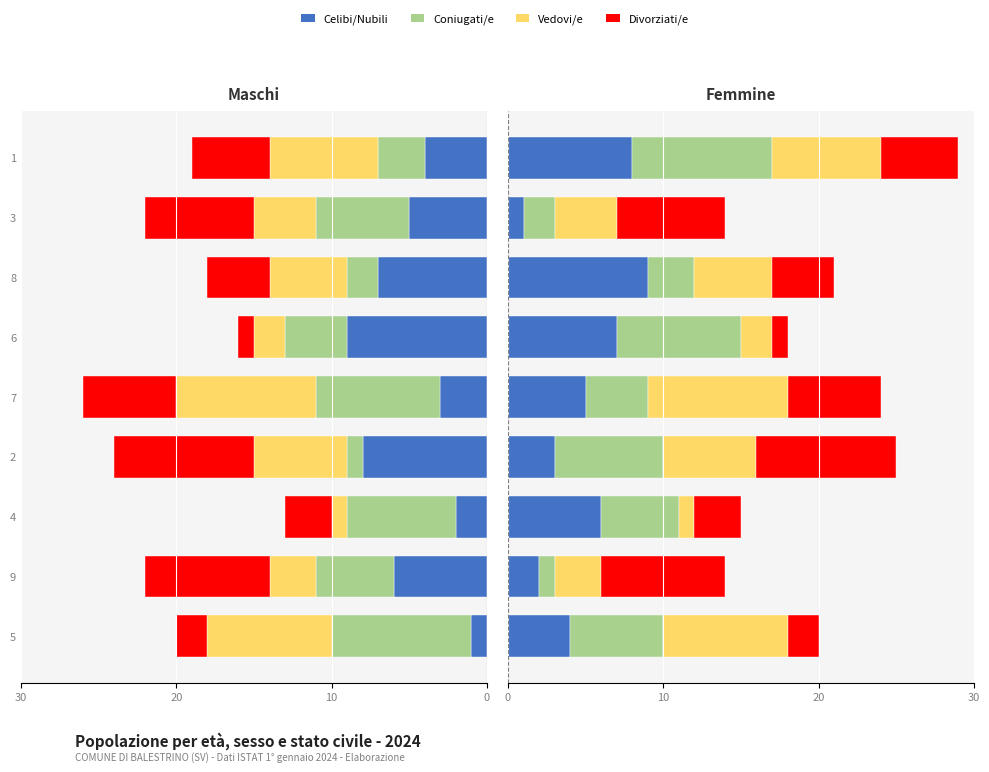

How many data points in Divorziati/e are above 5?

4